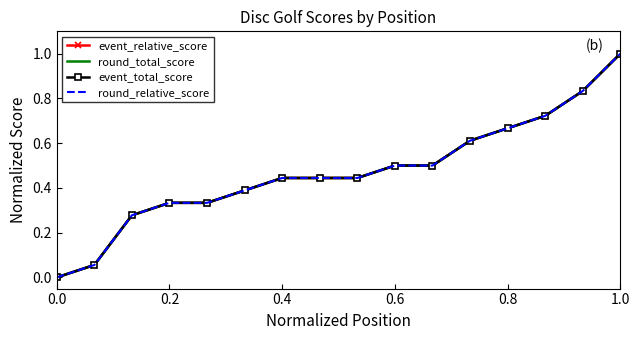

Which series has the widest spread of values?

event_relative_score